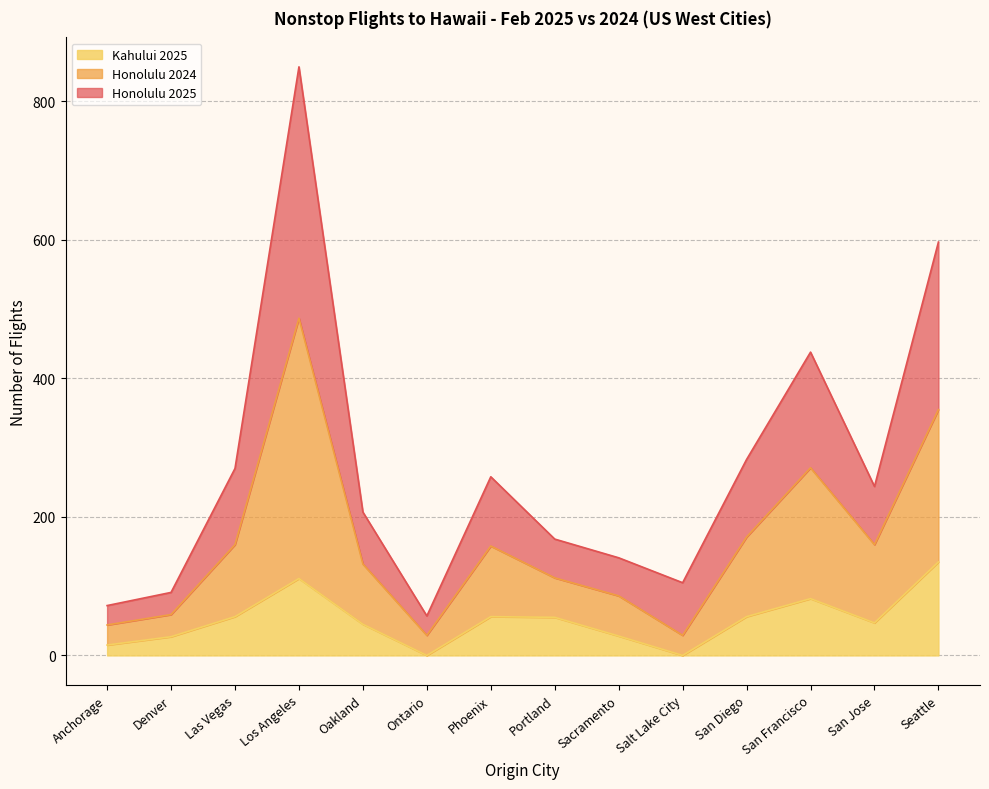

Does the chart have visible grid lines?

Yes